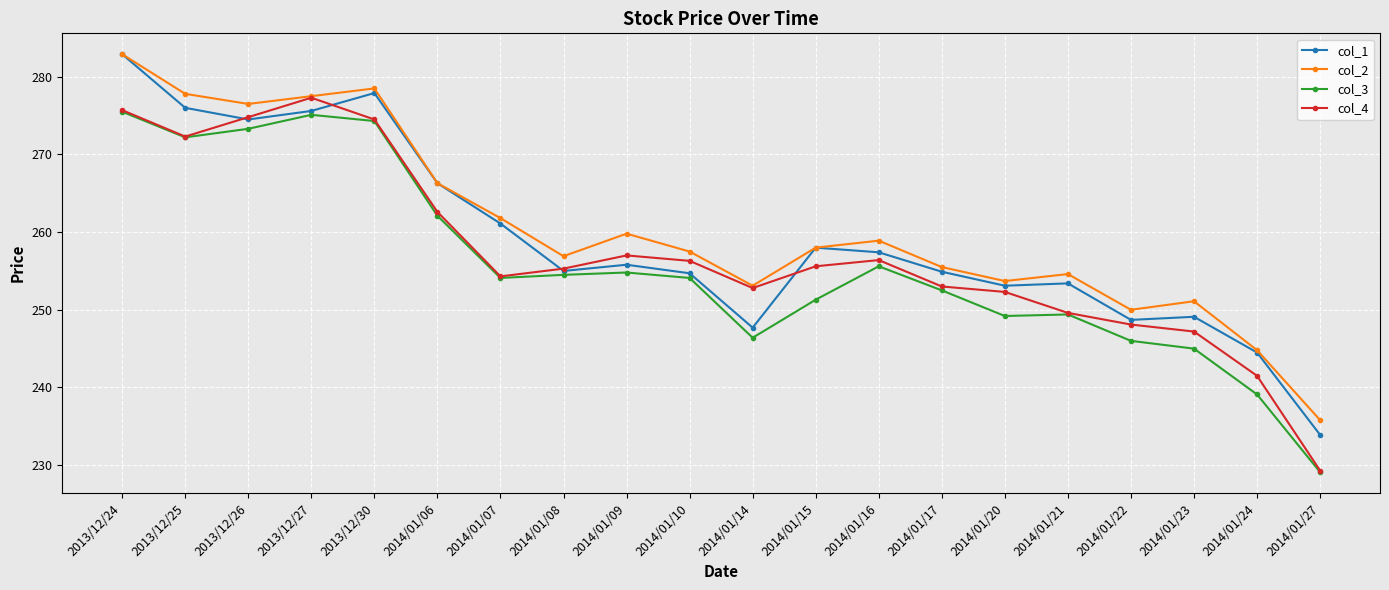

What is the total value across all series at 2014/01/16?

1028.3